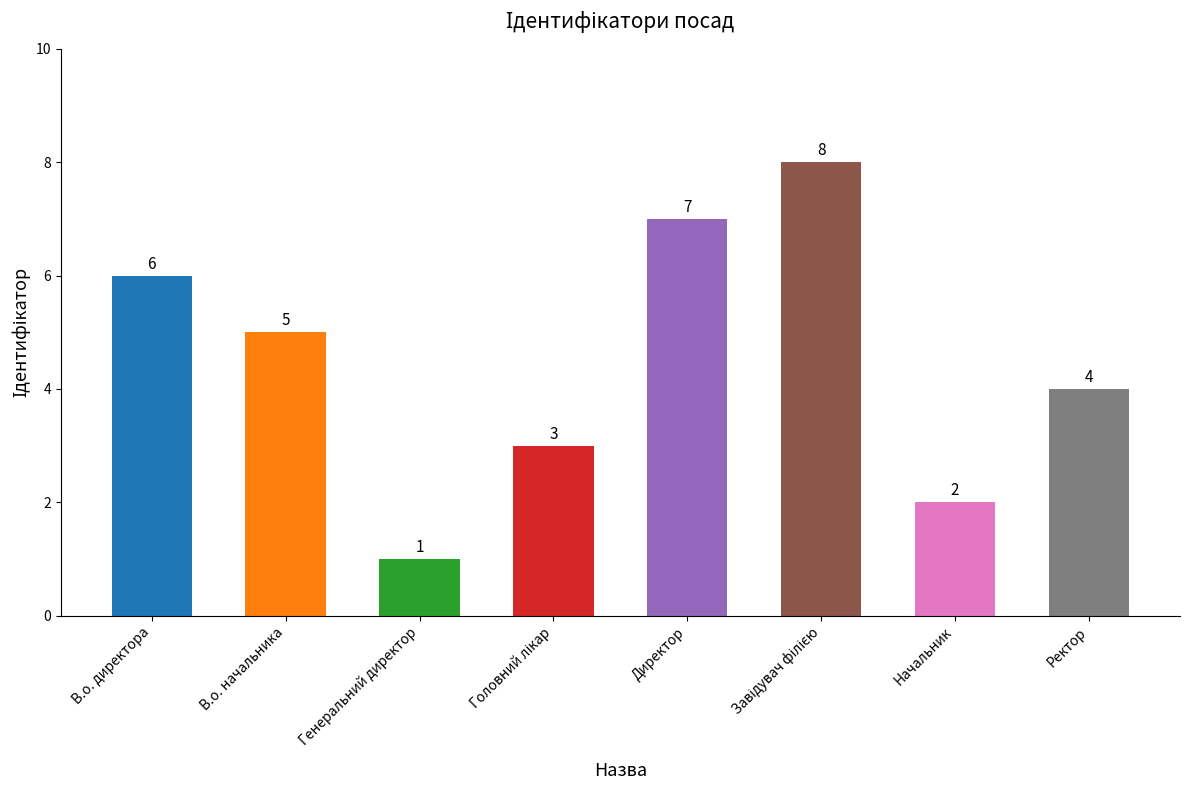

What is the label of the 8th bar from the left?

Ректор